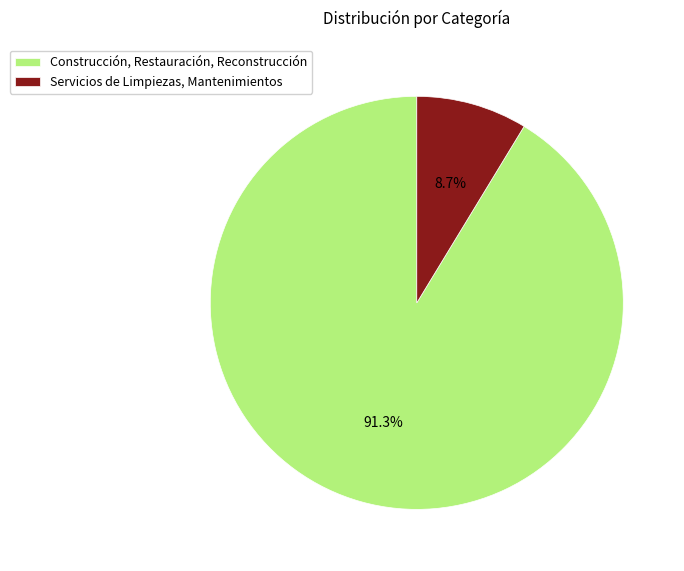

What percentage is the Servicios de Limpiezas, Mantenimientos slice, to the nearest percent?

9%